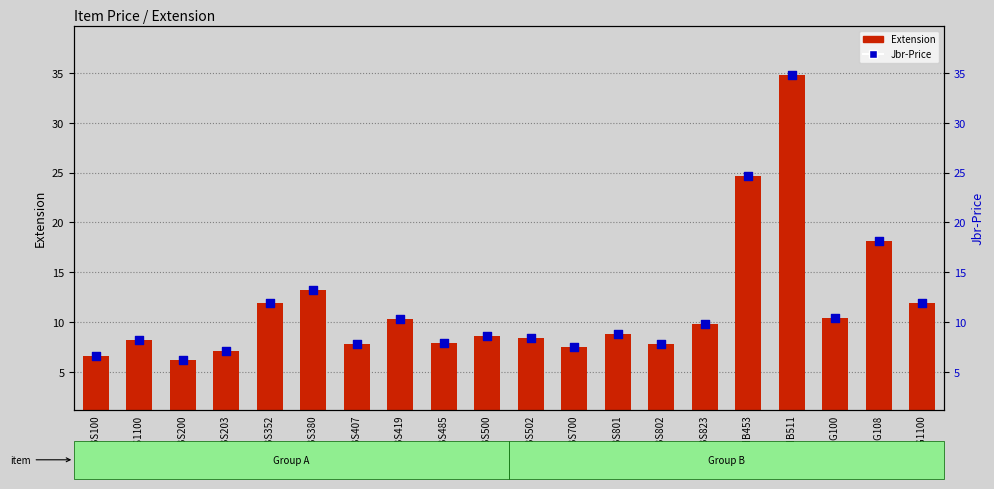

Which series reaches the maximum Y coordinate?

Extension